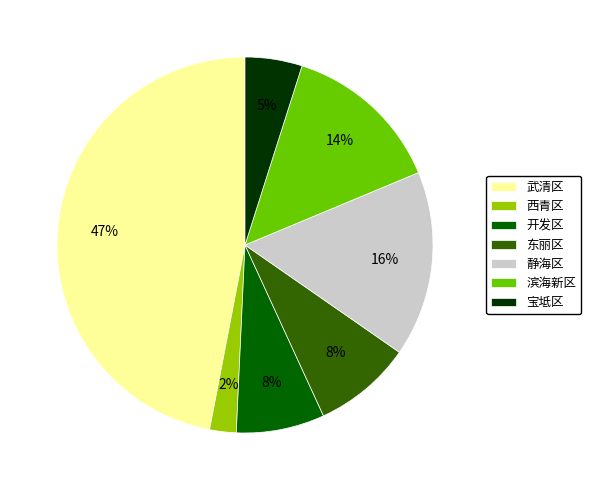

To the nearest percent, what is the difference between the 宝坻区 and 滨海新区 slice percentages?

9%